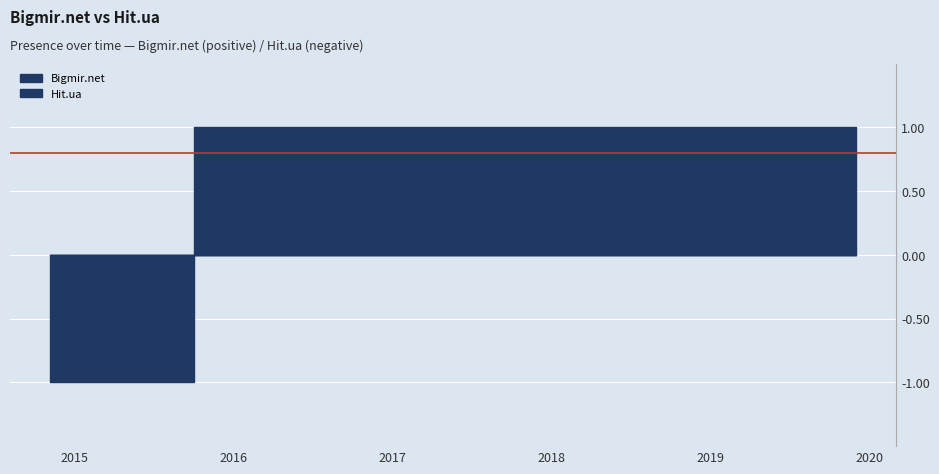

How many lines are shown in the chart?

2